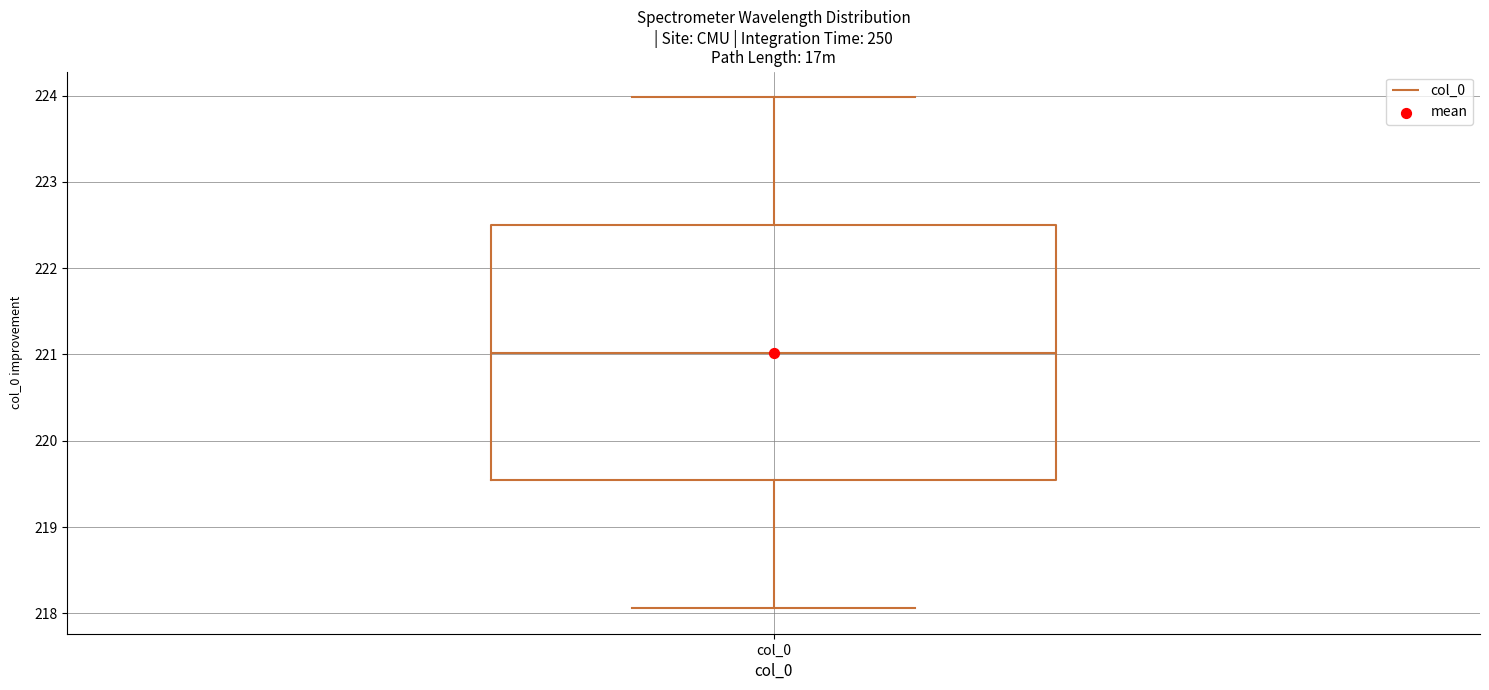

Where is the upper edge of the box for col_0 on the y-axis? The values are not printed on the chart, so give them approximately, as read against the axis.

222.5